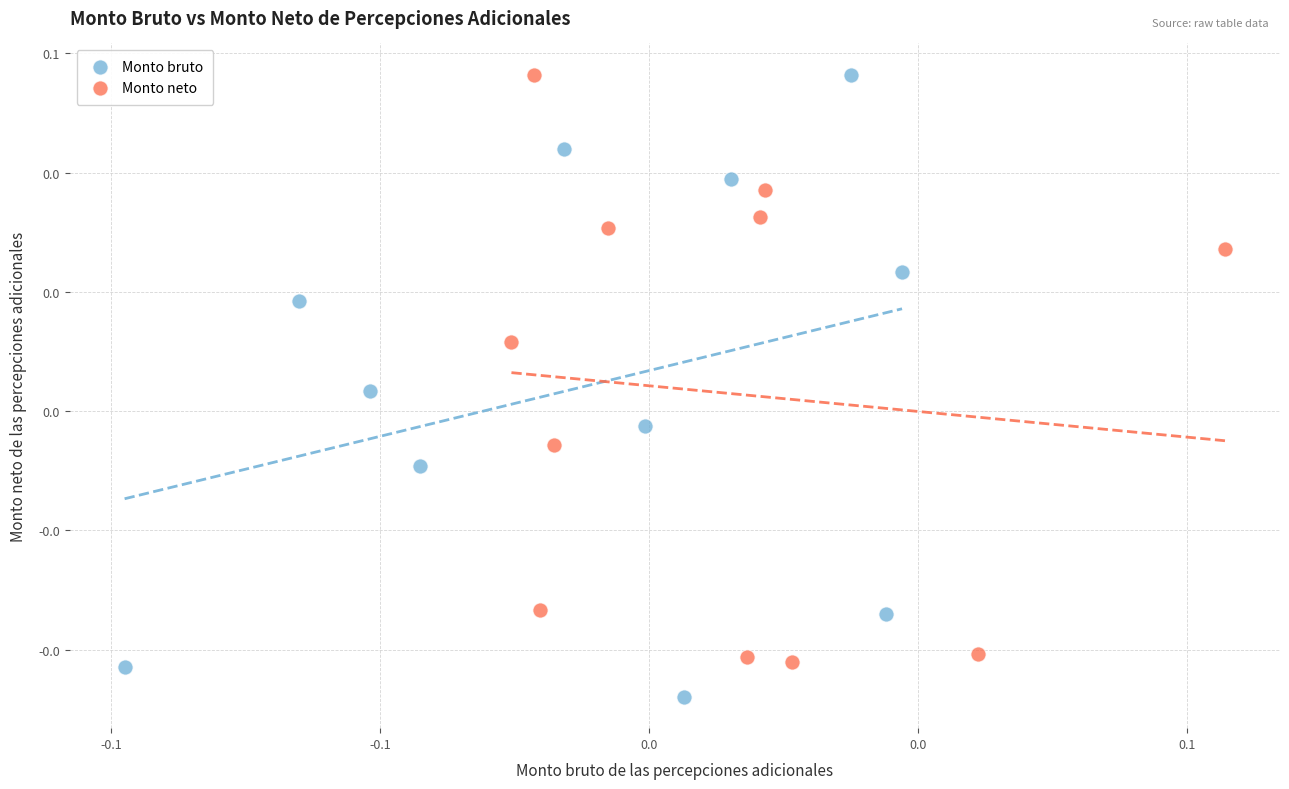

What are all the series names shown in the legend?

Monto bruto, Monto neto